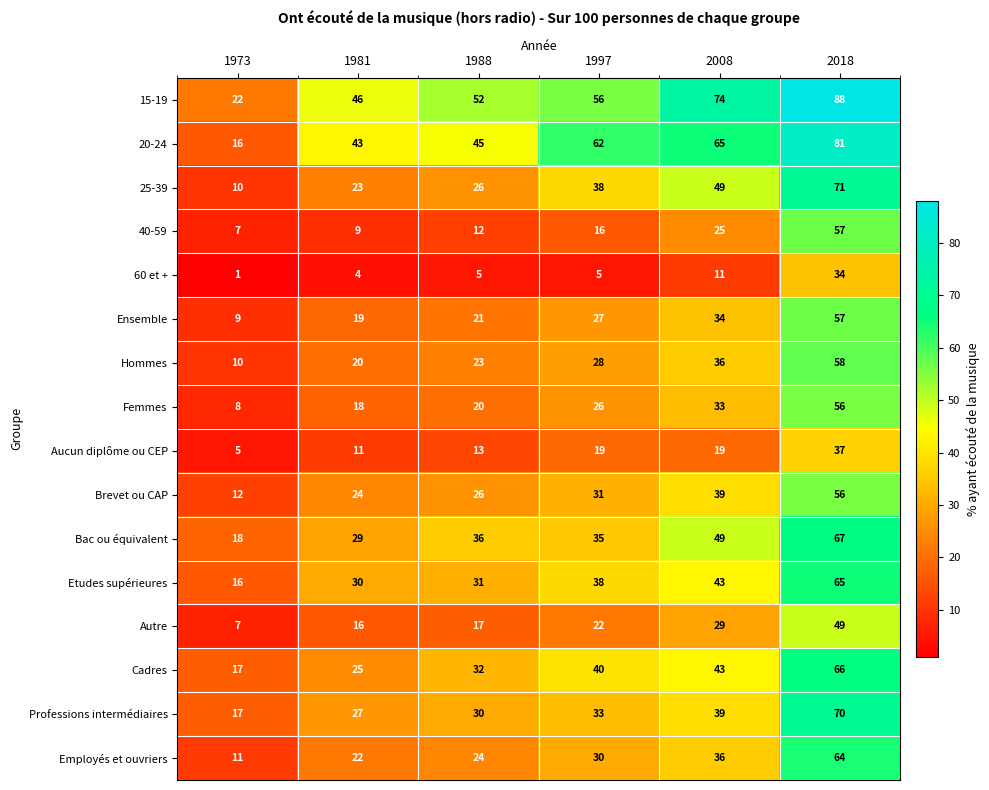

Which series has the largest total across all categories?

15-19